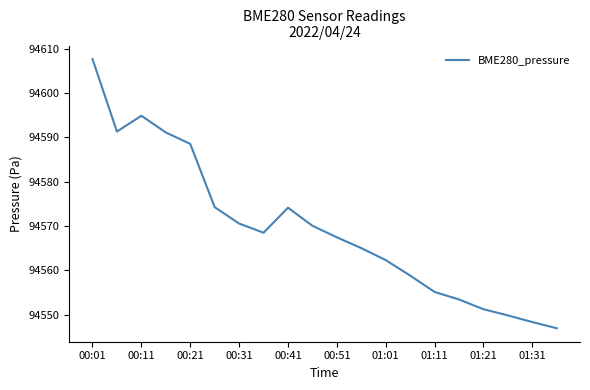

What is the minimum value shown in the chart?

94546.9